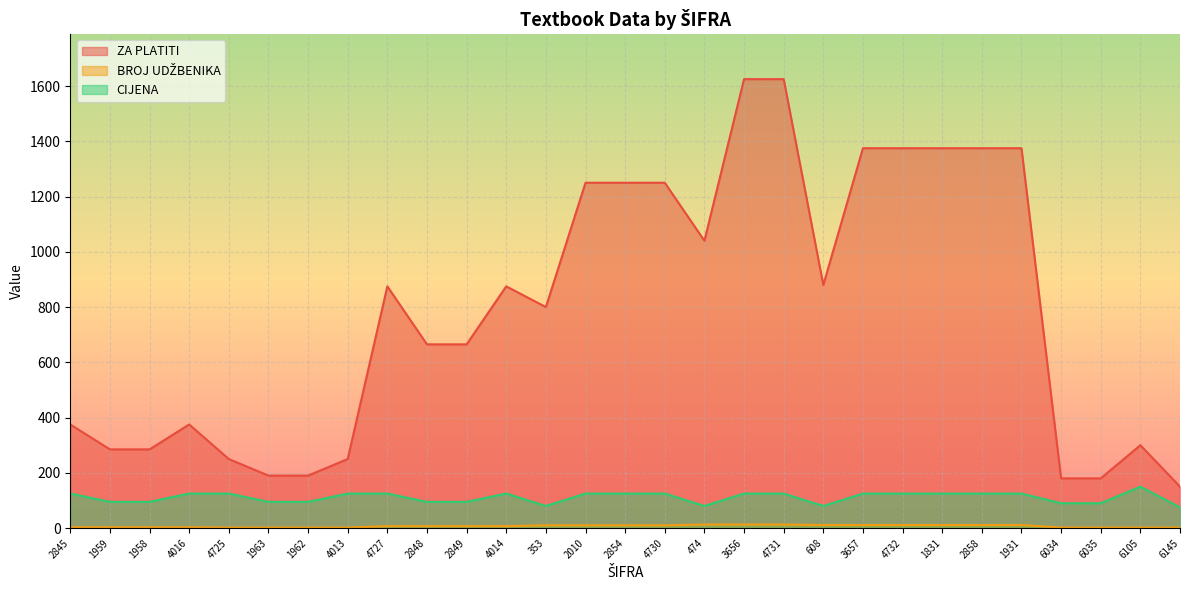

What is the difference between the maximum and minimum values in the CIJENA series?

75